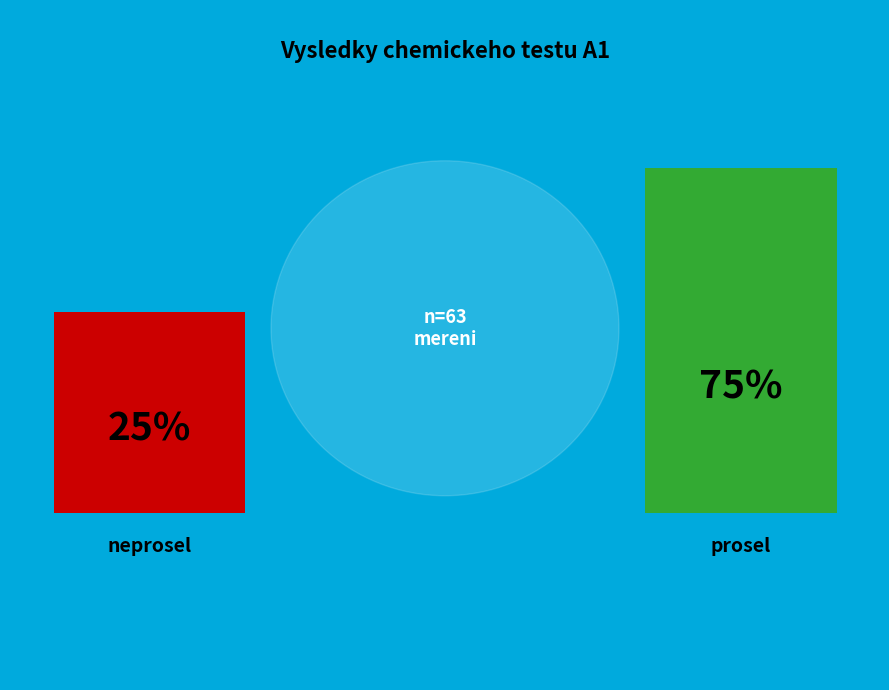

Approximately how many times larger is the value at prosel compared to neprosel?

2.9